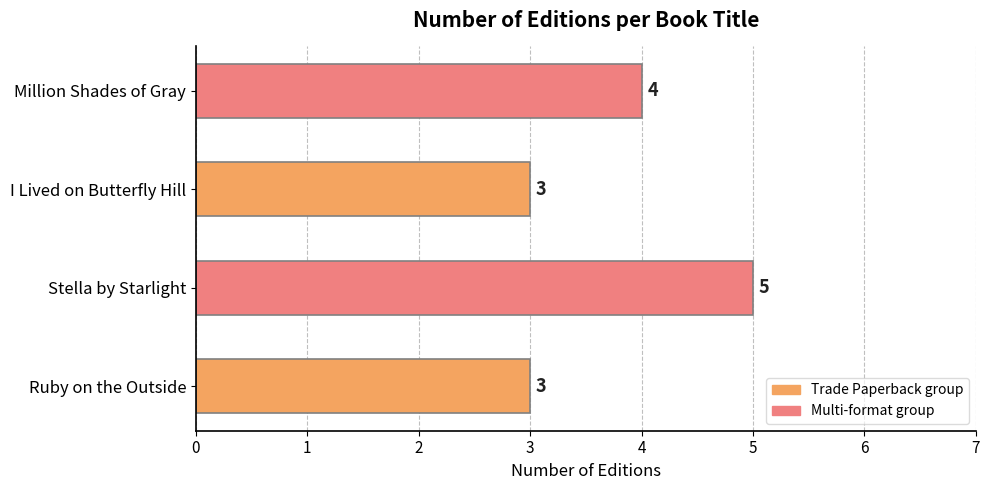

Reading bottom to top, transcribe all the data shown in this chart.

3	5	3	4